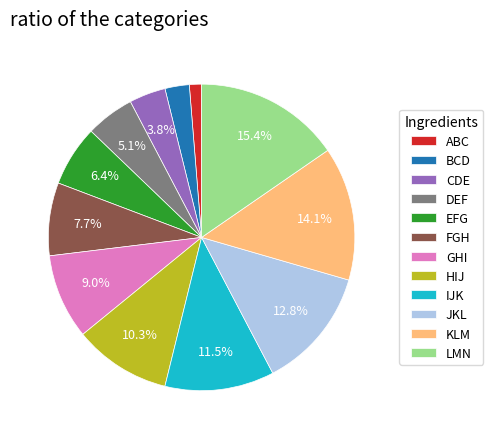

Between FGH and ABC, which is larger?

FGH